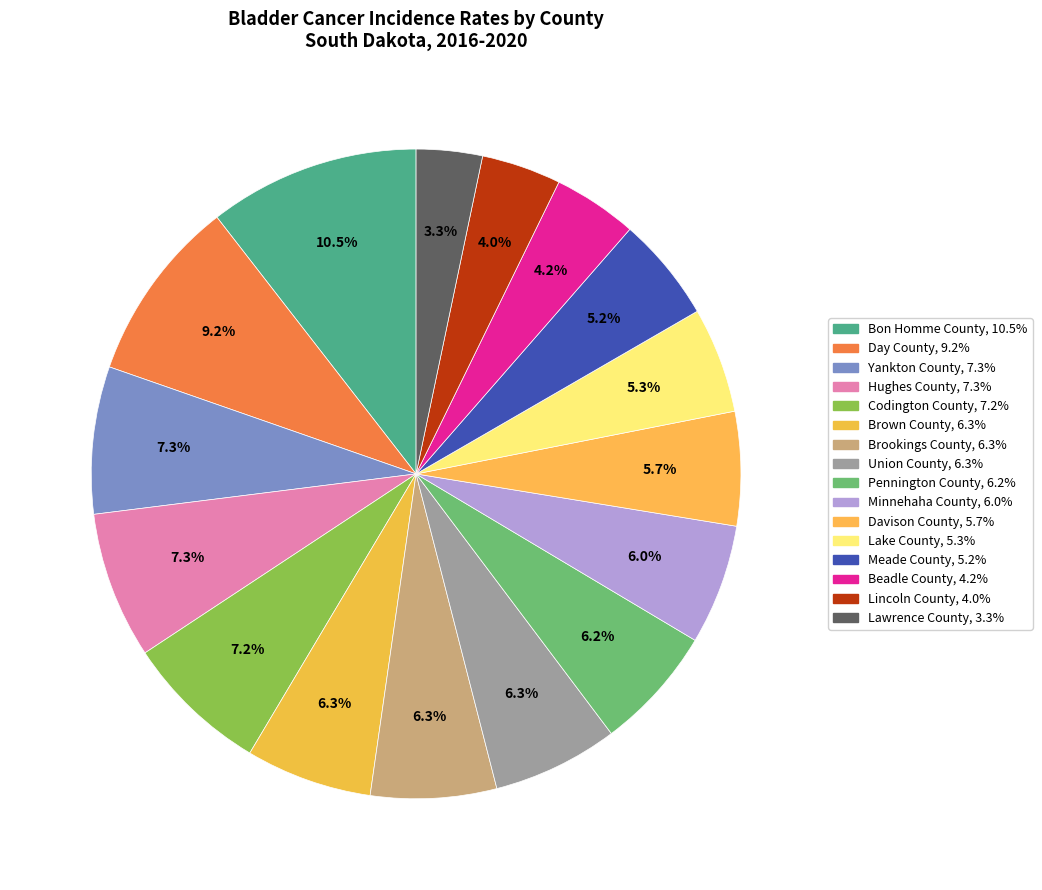

To the nearest percent, what is the combined percentage of Davison County and Brookings County?

12%